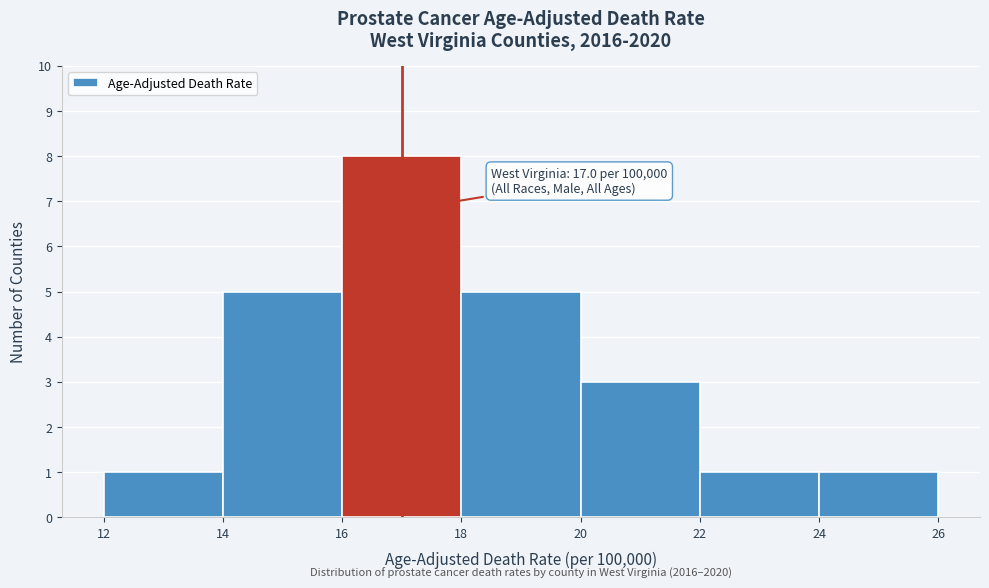

Which range on the x-axis has the tallest bar?

16 to 18